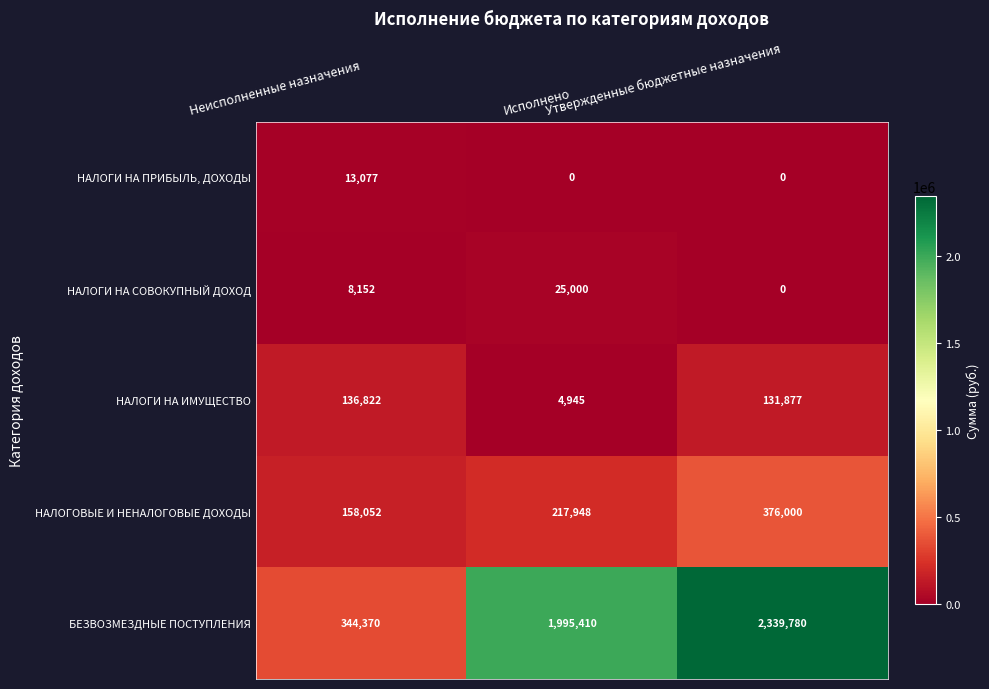

What is the average value of the НАЛОГИ НА ИМУЩЕСТВО series?

91215